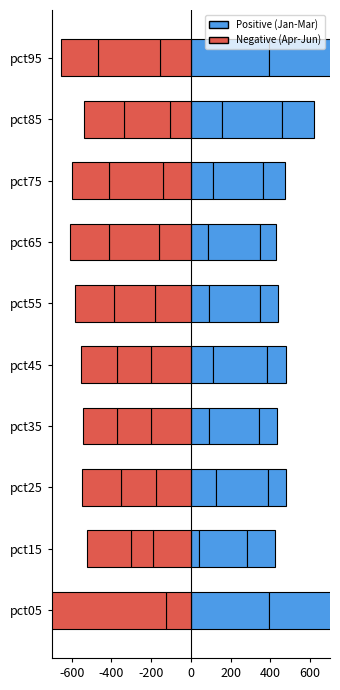

Is the value of Apr at pct75 greater than the value of Jan at pct95?

No